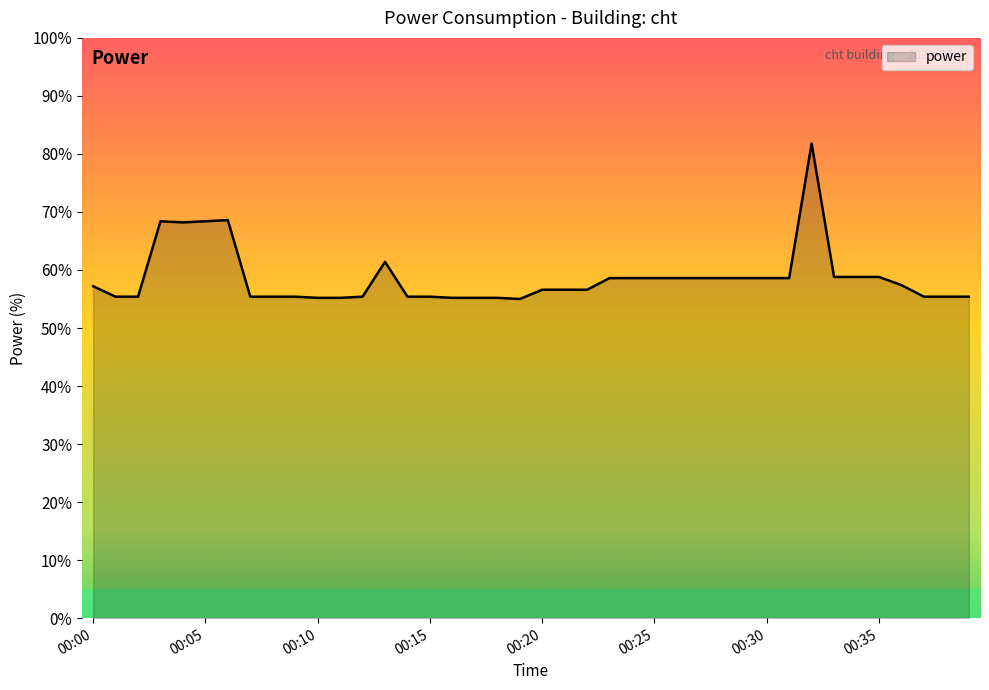

True or false: the data has more than 2 interior local peaks.

True